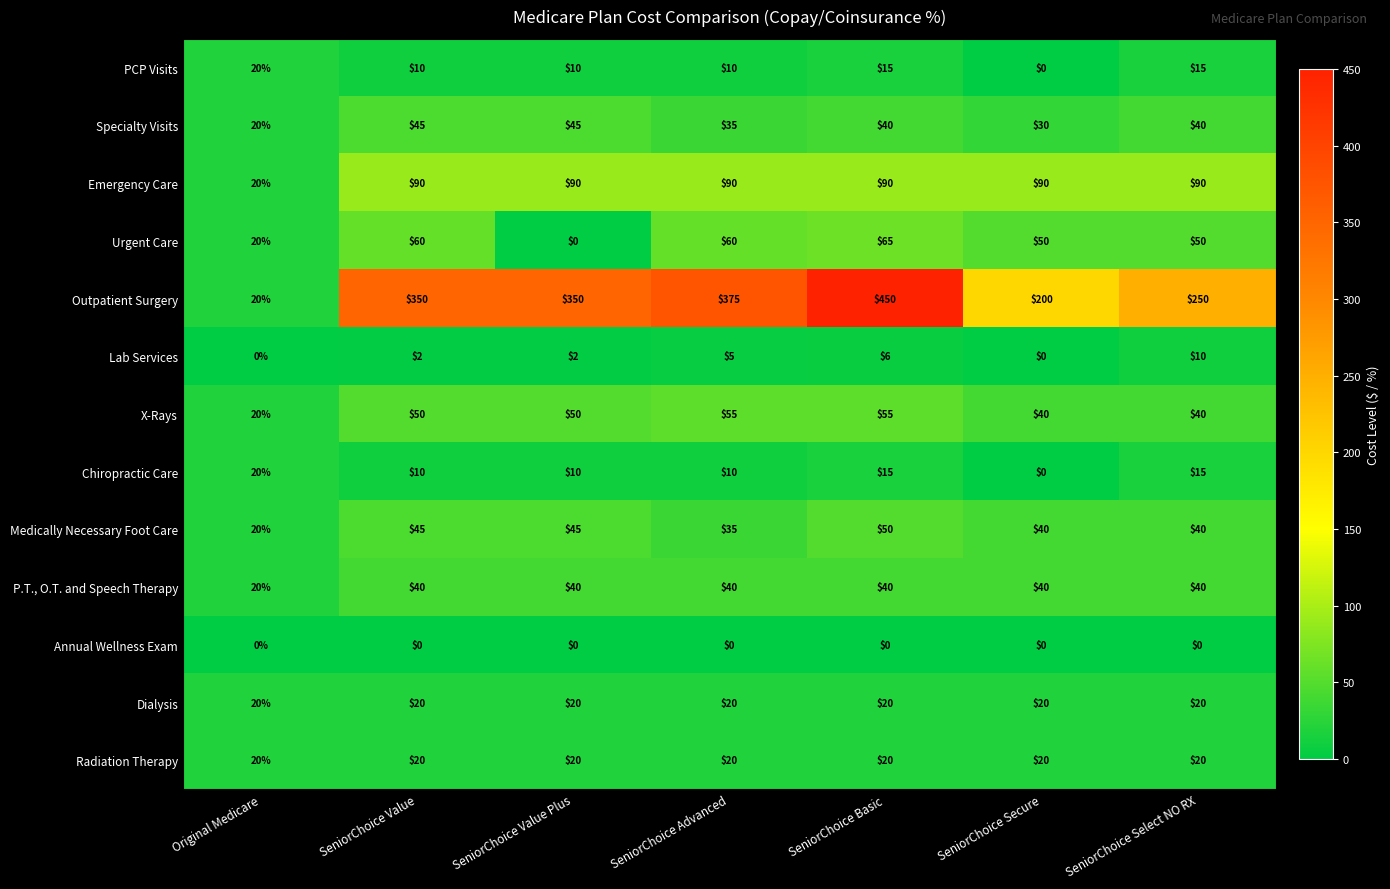

Count the number of categories in the chart.

7